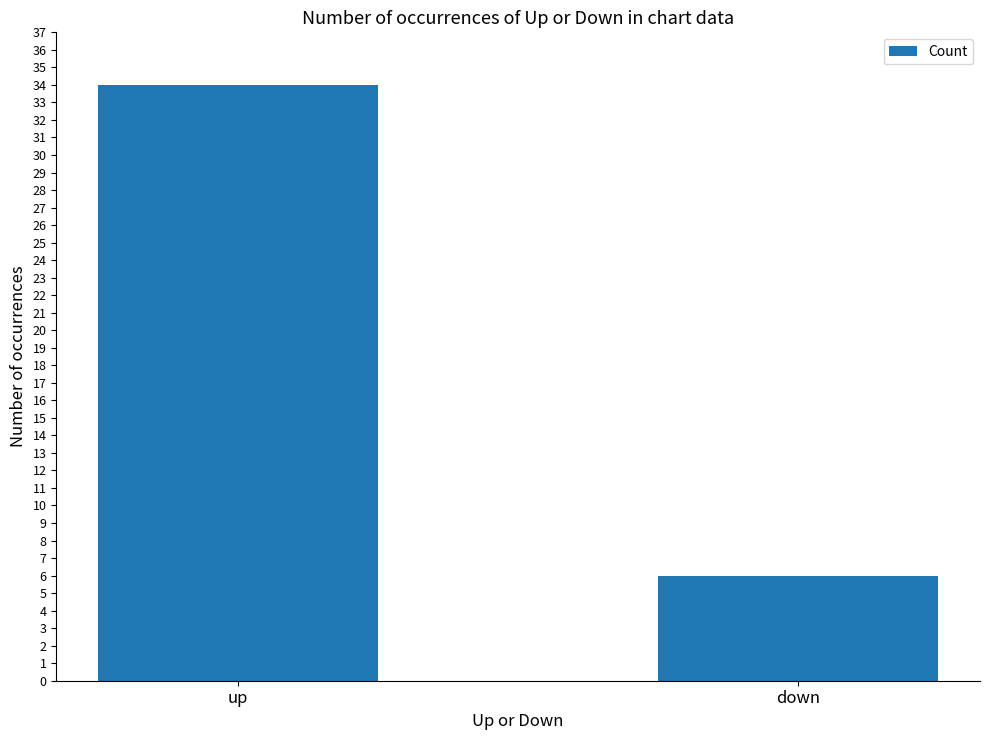

What is the label of the 2nd bar from the right?

up